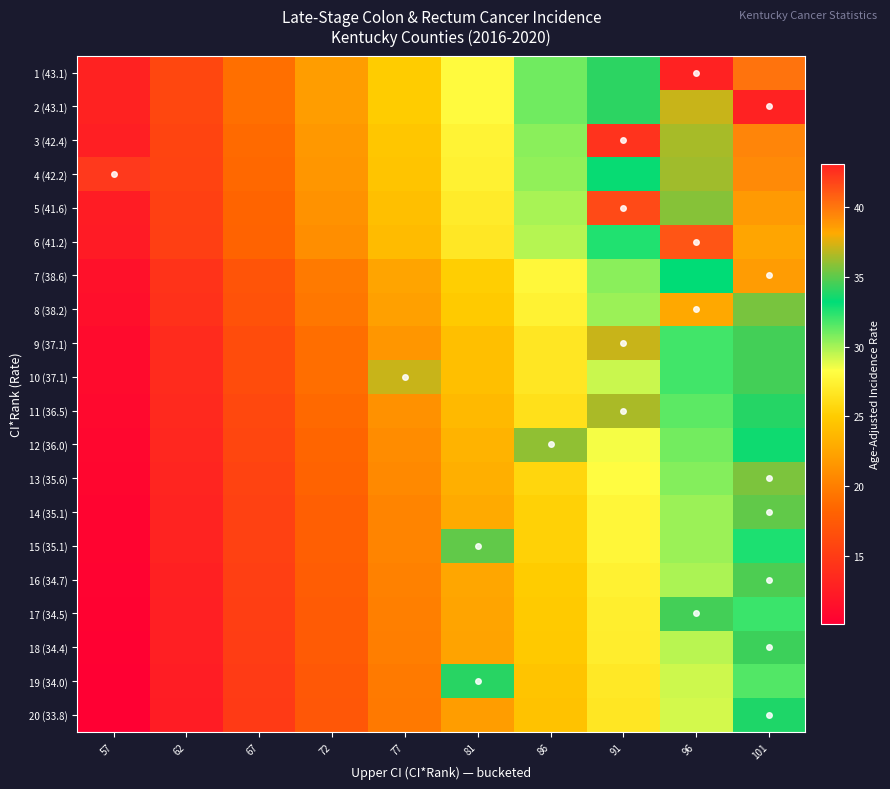

Which series has the largest total across all categories?

4 (42.2)